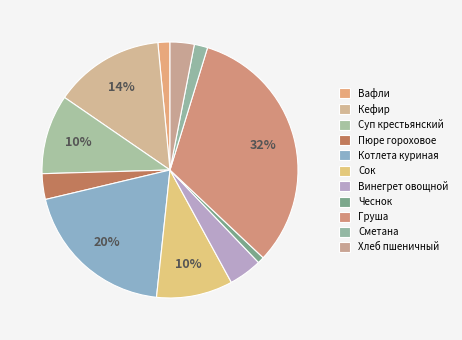

Count the number of slices in the pie.

11